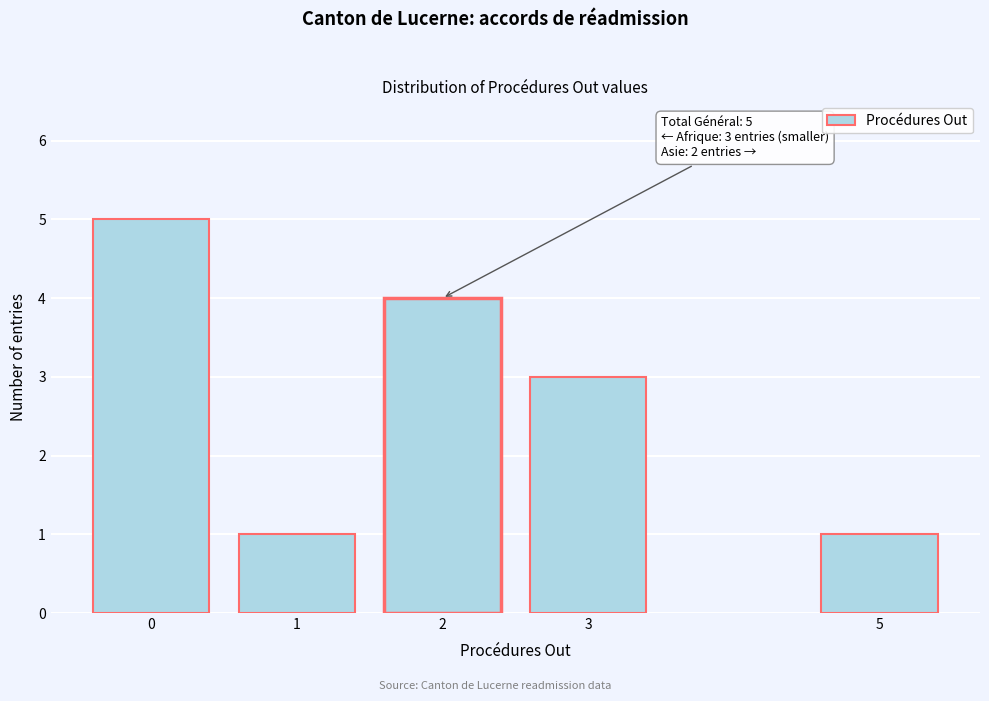

Reading left to right, transcribe all the data shown in this chart.

5	1	4	3	1